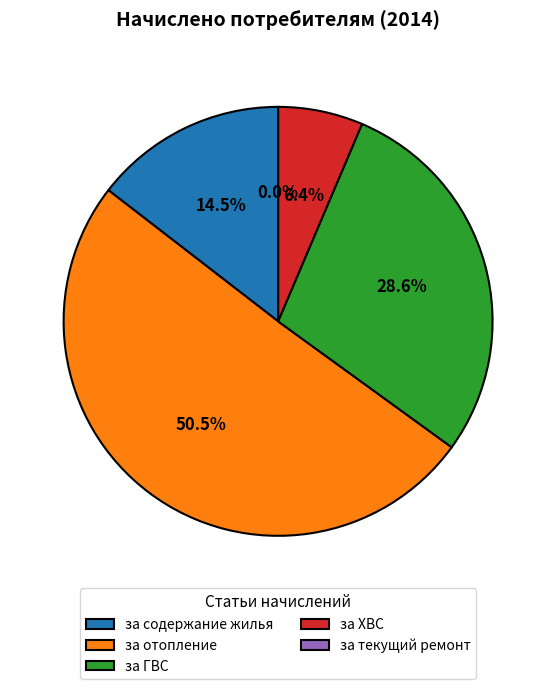

Is it true that за текущий ремонт is 0% of the pie?

True